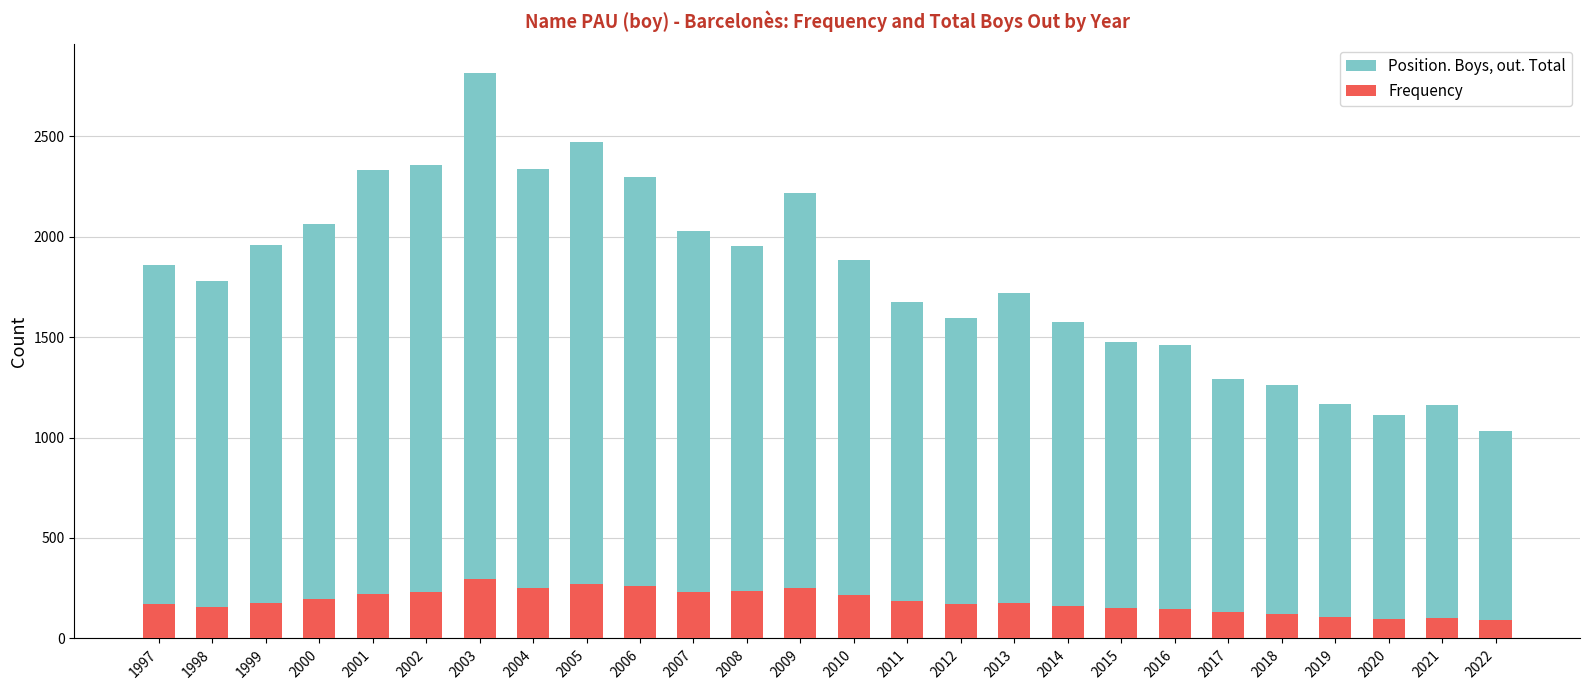

How many bars are there in each group?

2